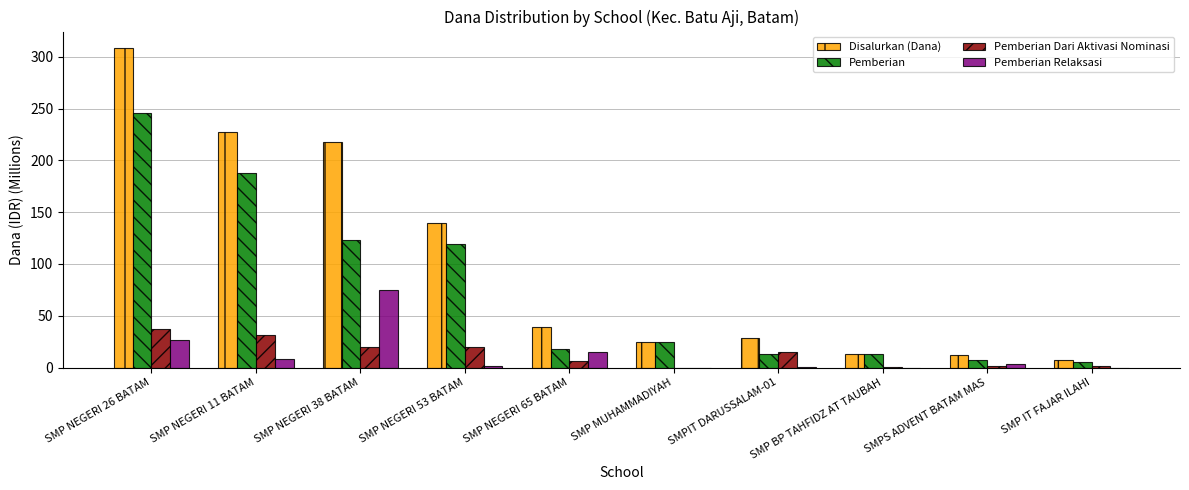

Which category has the highest value across all series?

SMP NEGERI 26 BATAM